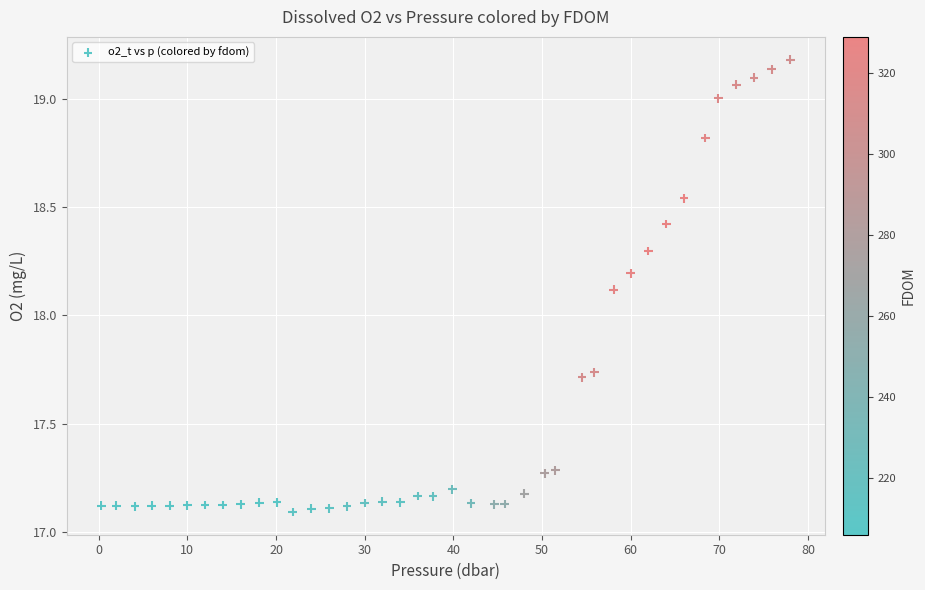

What is the range of Y values (max minus min)?

2.1